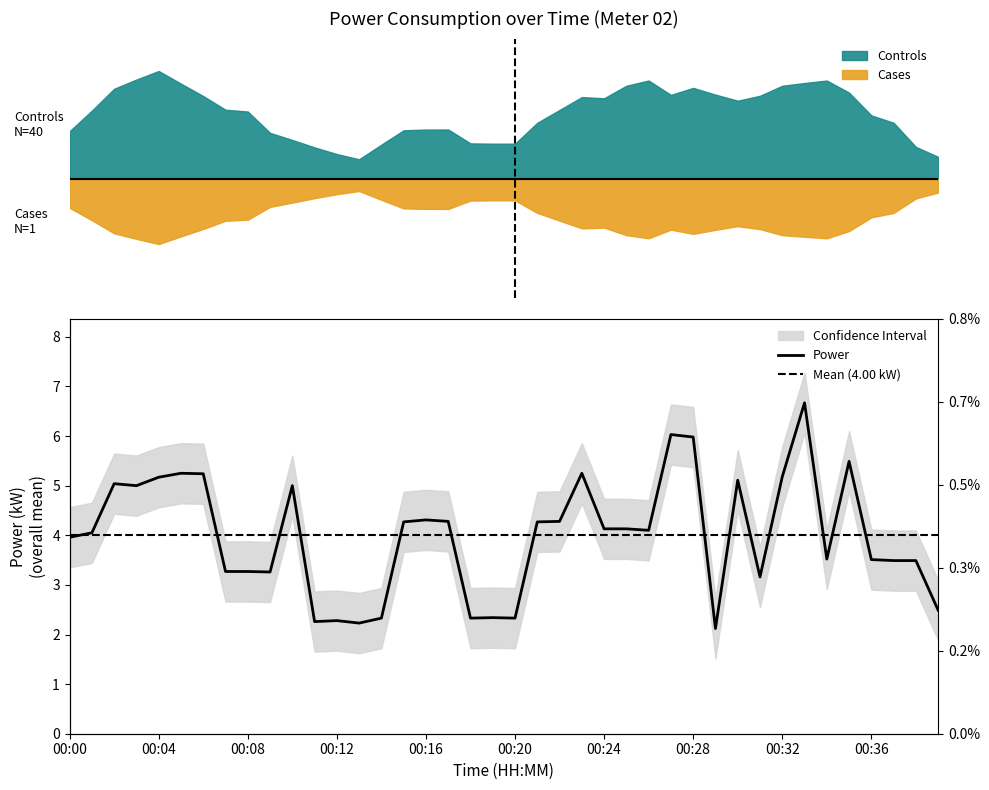

How many lines are shown in the chart?

1